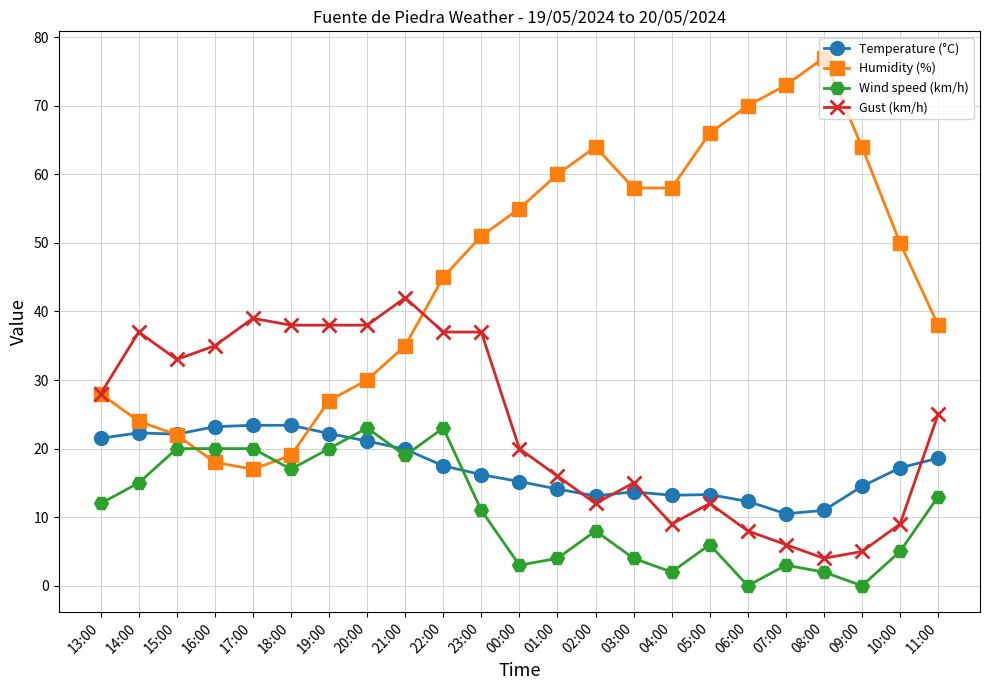

Where is the first local minimum for Gust (km/h)?

15:00